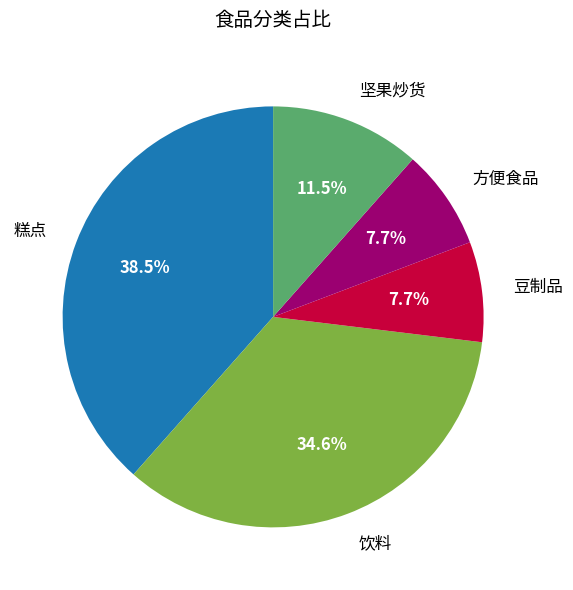

Does 饮料 account for over 50% of the chart?

No